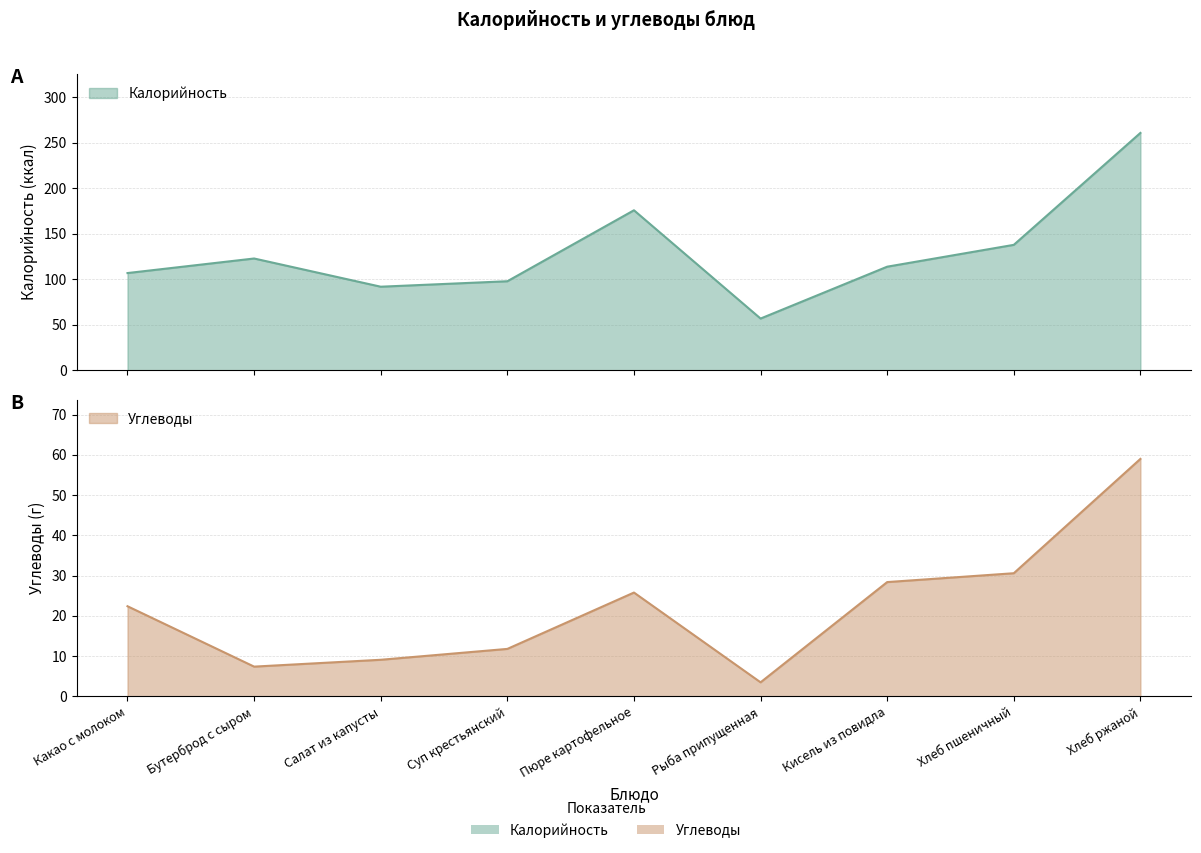

What is the maximum value for Калорийность?

261.0